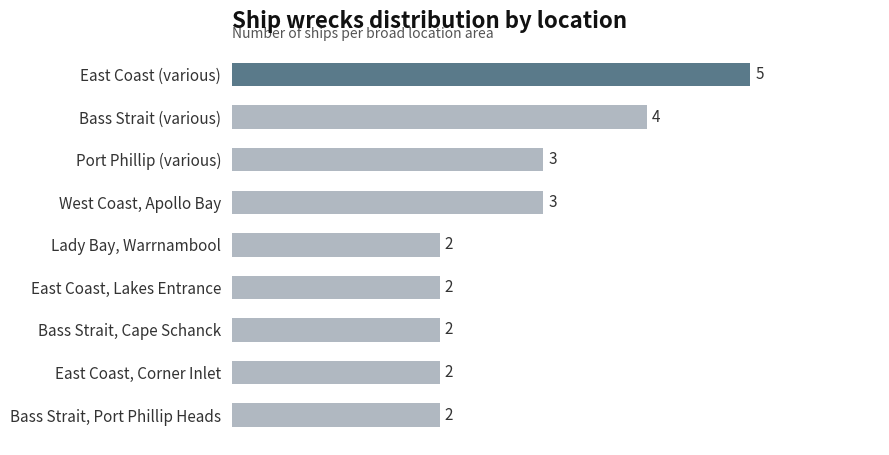

What is the ratio of the value at Bass Strait, Cape Schanck to the value at Bass Strait (various)?

0.5